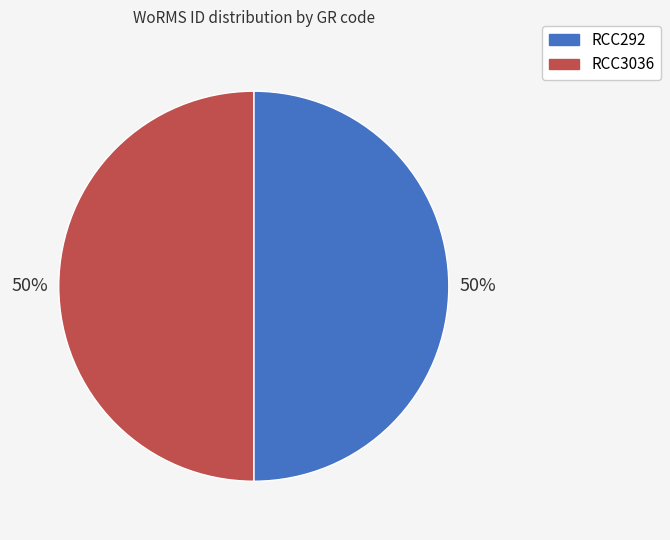

To the nearest percent, what is the combined percentage of RCC3036 and RCC292?

100%